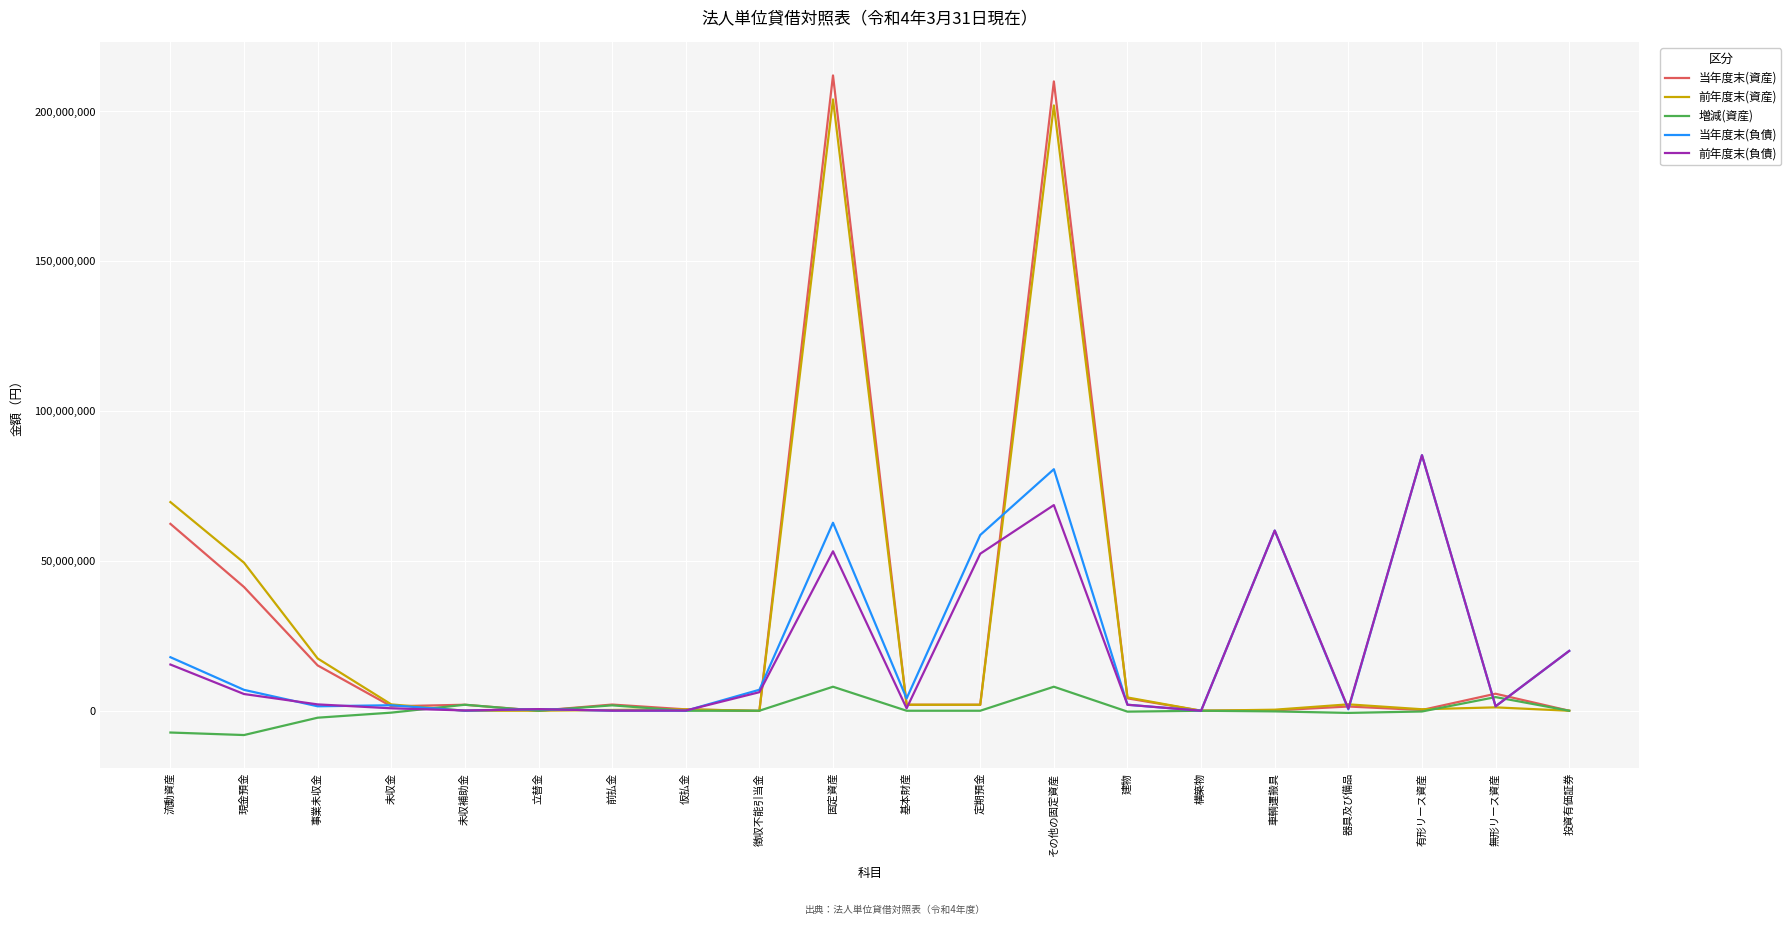

At which category is the sum across all series the highest?

その他の固定資産